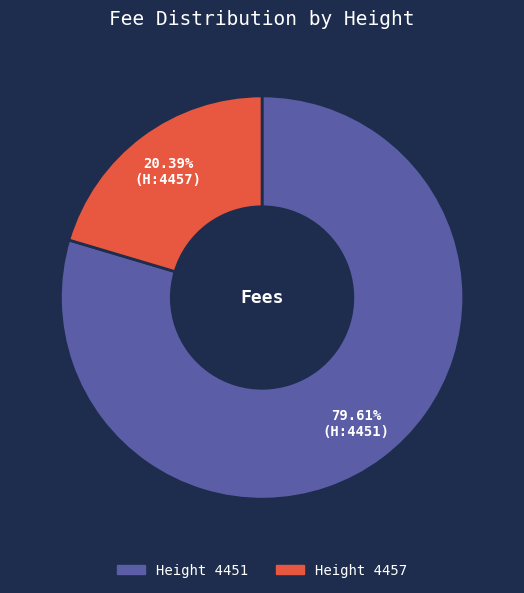

How many slices are in this pie chart?

2